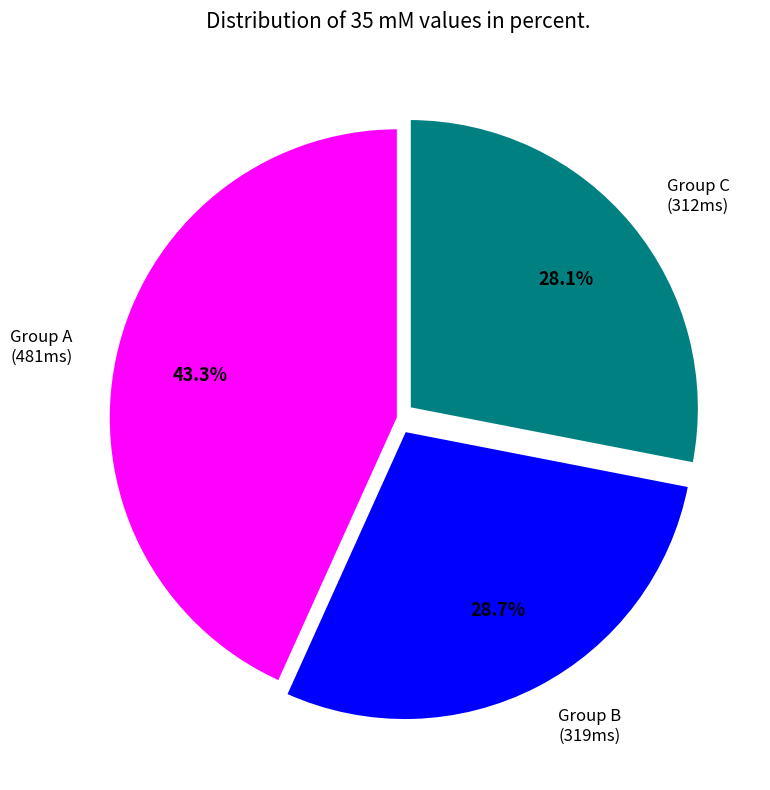

What portion of the pie excludes Group A (481ms)?

56.7%